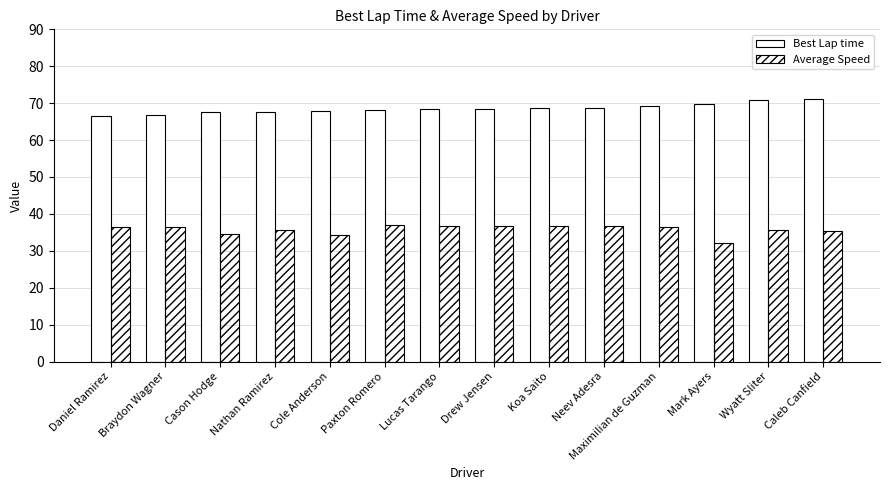

What is the difference between the highest and lowest values at Mark Ayers?

37.6